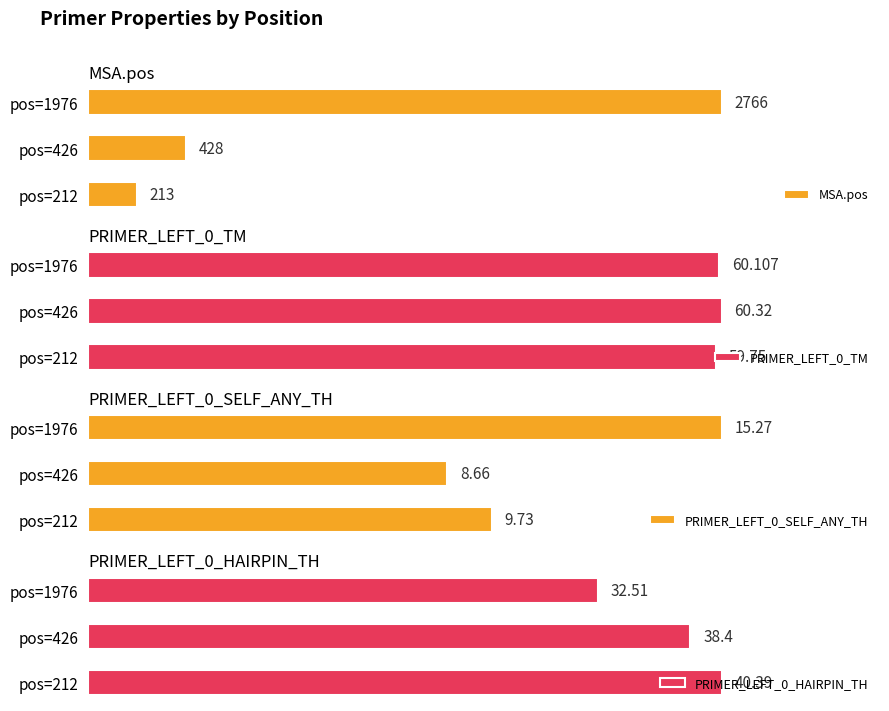

How many distinct data groups are displayed?

4